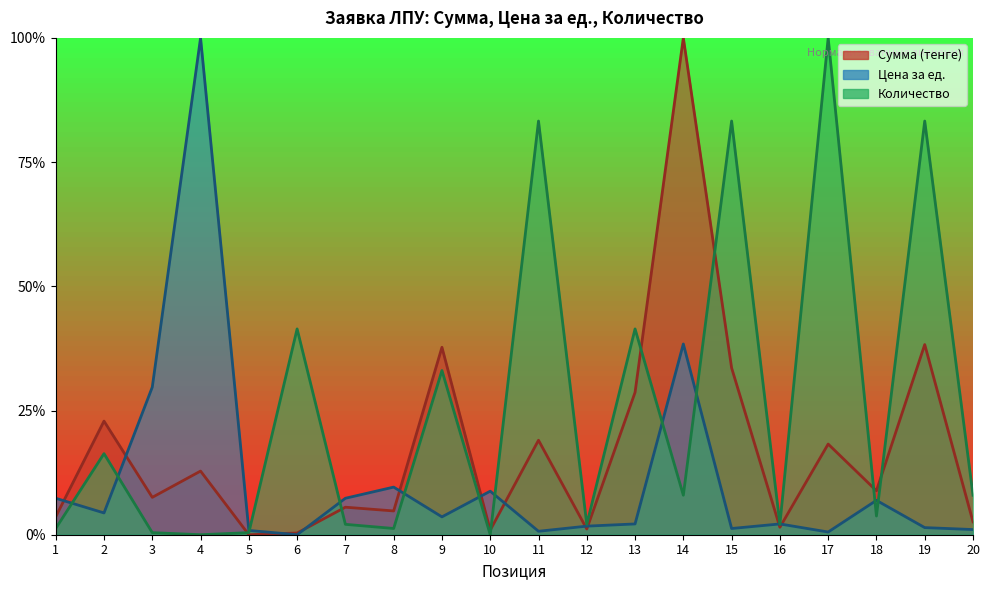

Where is Сумма (тенге) nearest to the value 0?

5